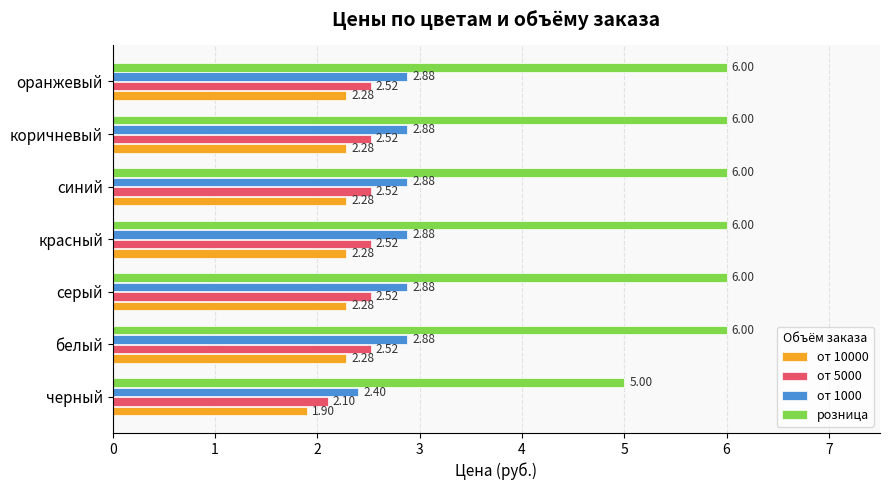

Where is от 10000 nearest to the value 2?

черный